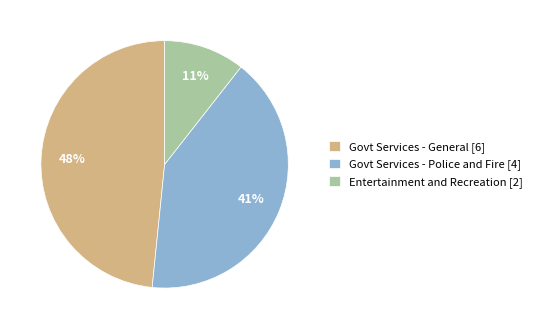

Combined, do Govt Services - General [6] and Govt Services - Police and Fire [4] account for over 50%?

Yes